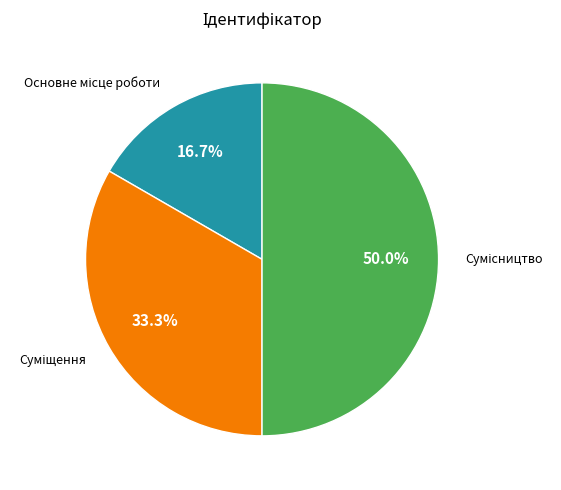

Count the number of slices in the pie.

3